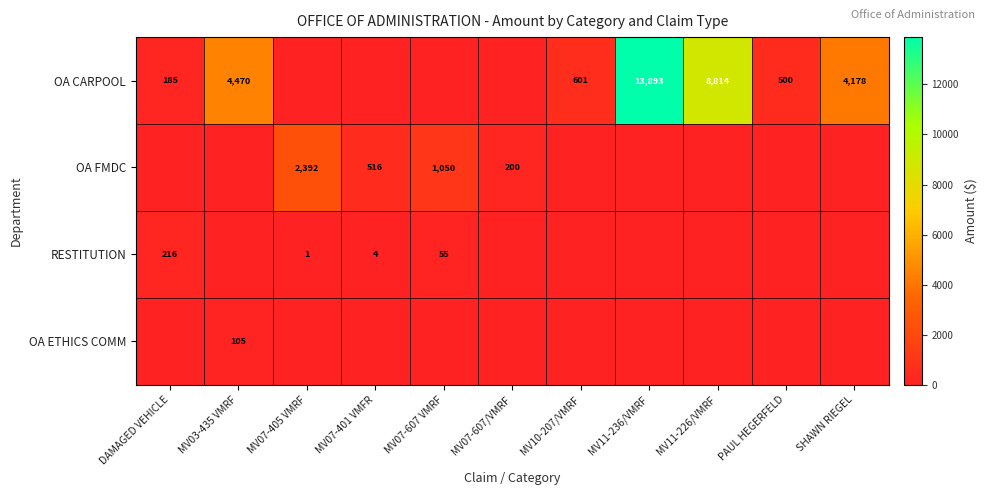

True or false: OA CARPOOL has a value of 1061 at MV10-207/VMRF.

False